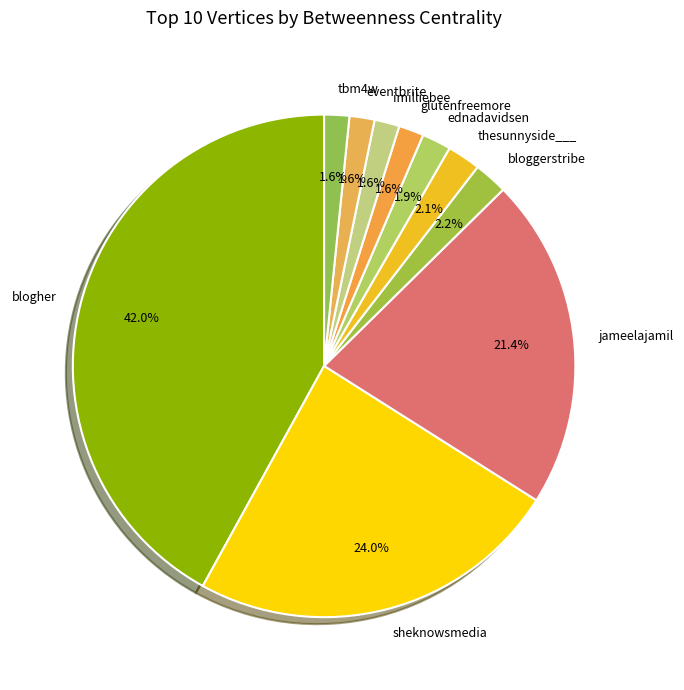

To the nearest percent, what is the difference between the largest and smallest slice percentages?

40%